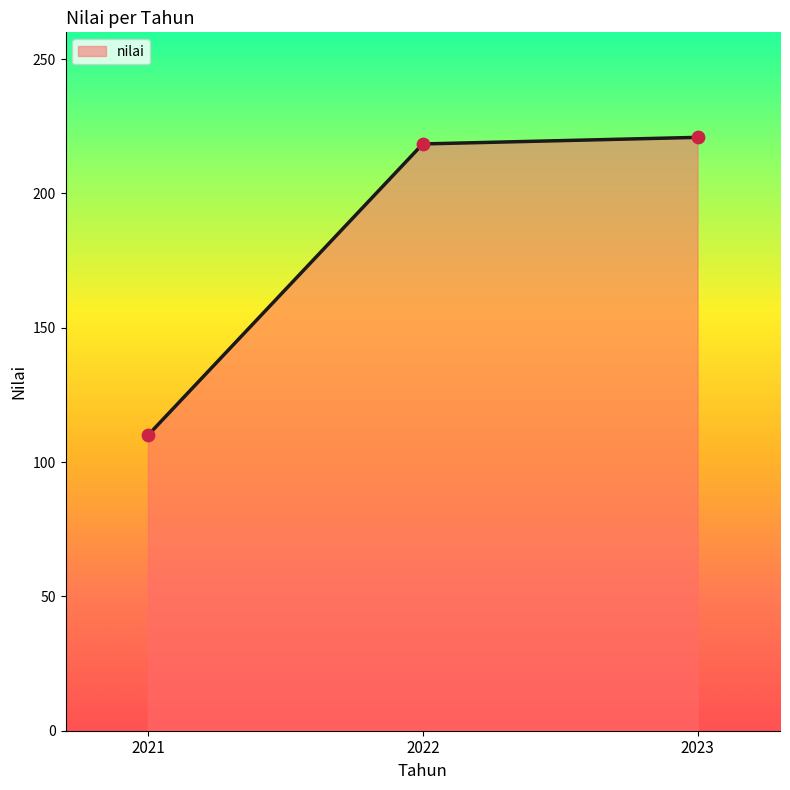

Which has a higher value, 2023 or 2022?

2023